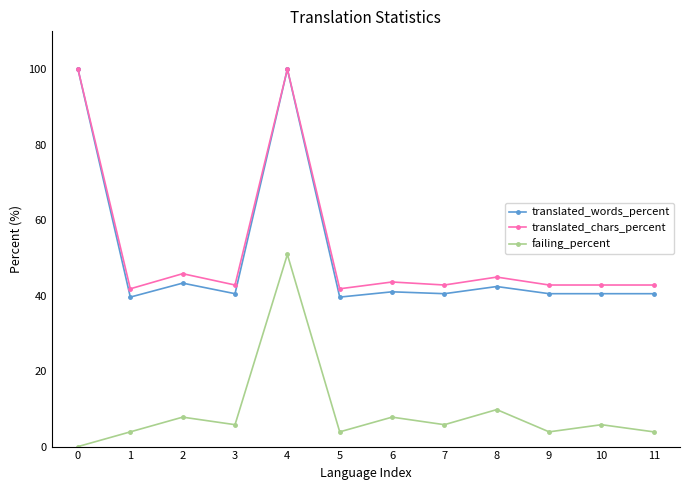

Which series changed the most between 0 and 8?

translated_words_percent